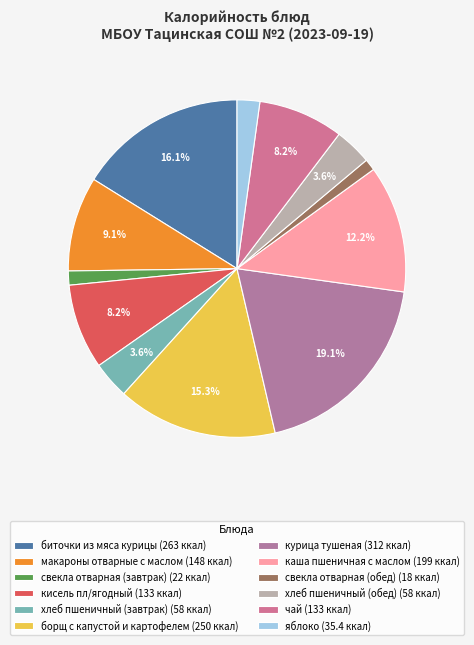

Is there a majority slice in this chart?

No